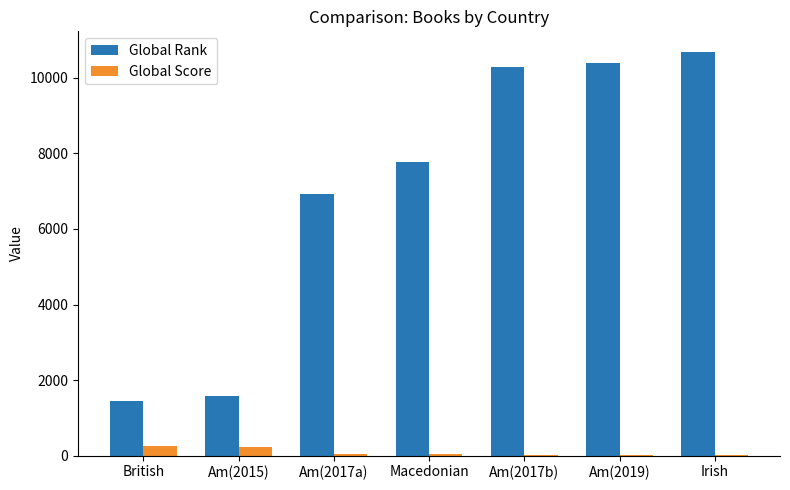

Where is Global Rank nearest to the value 6068?

Am(2017a)